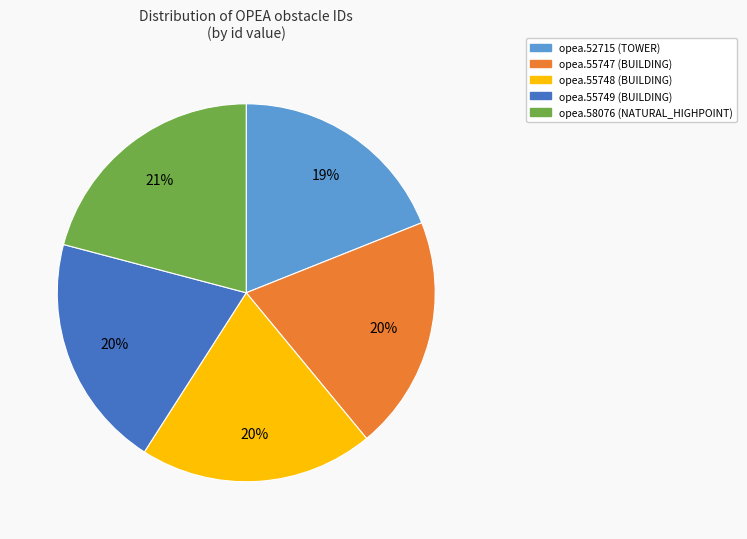

To the nearest percent, what is the difference between the largest and smallest slice percentages?

2%